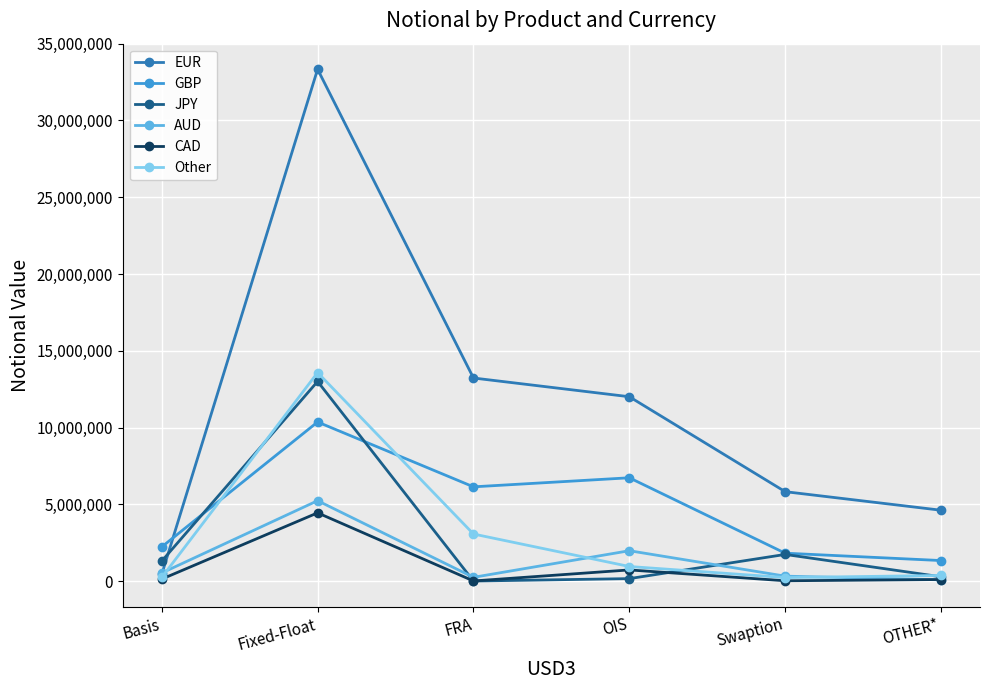

True or false: AUD and GBP intersect in this chart.

False